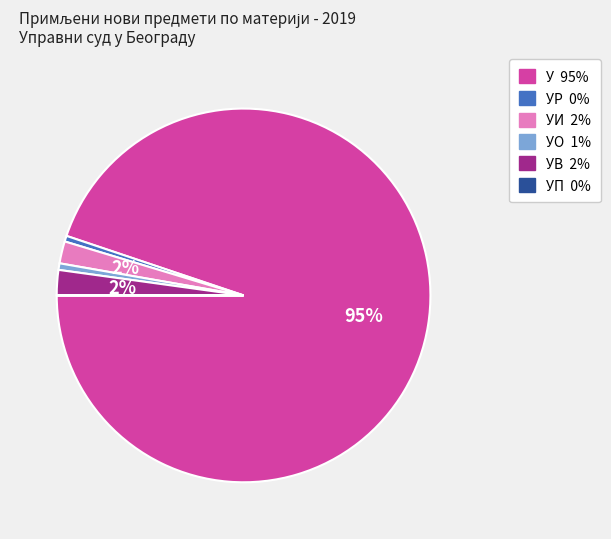

Does any single category account for the majority?

Yes